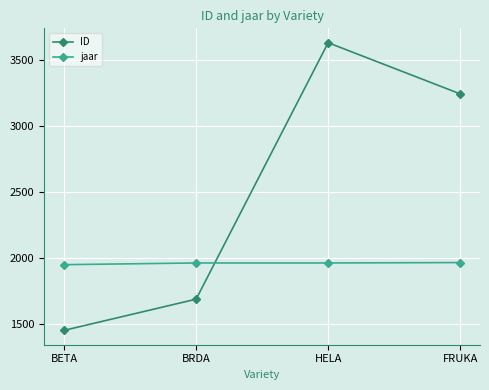

What is the label of the 1st point from the left?

BETA